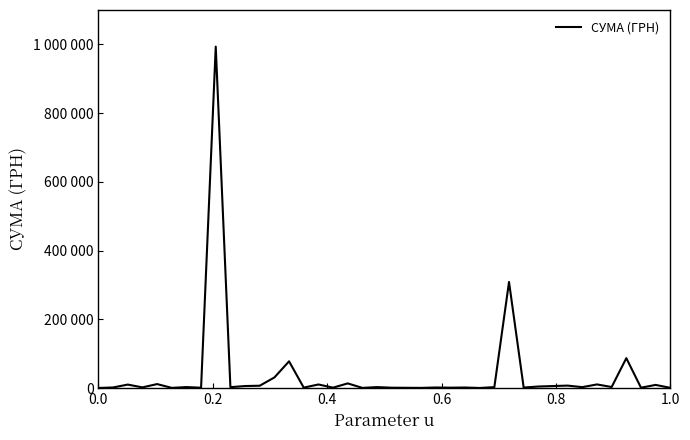

What is the sum of all values?

1631583.5